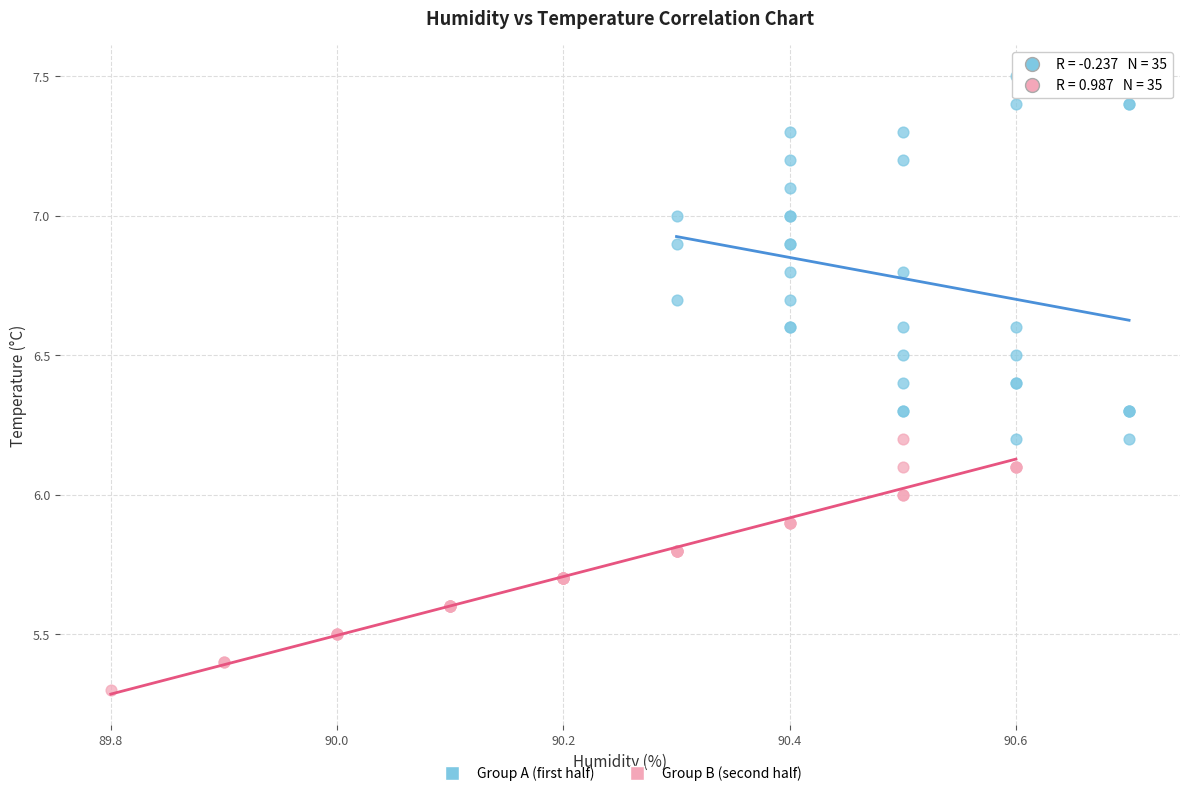

Which series reaches the maximum Y coordinate?

Group A (first half)